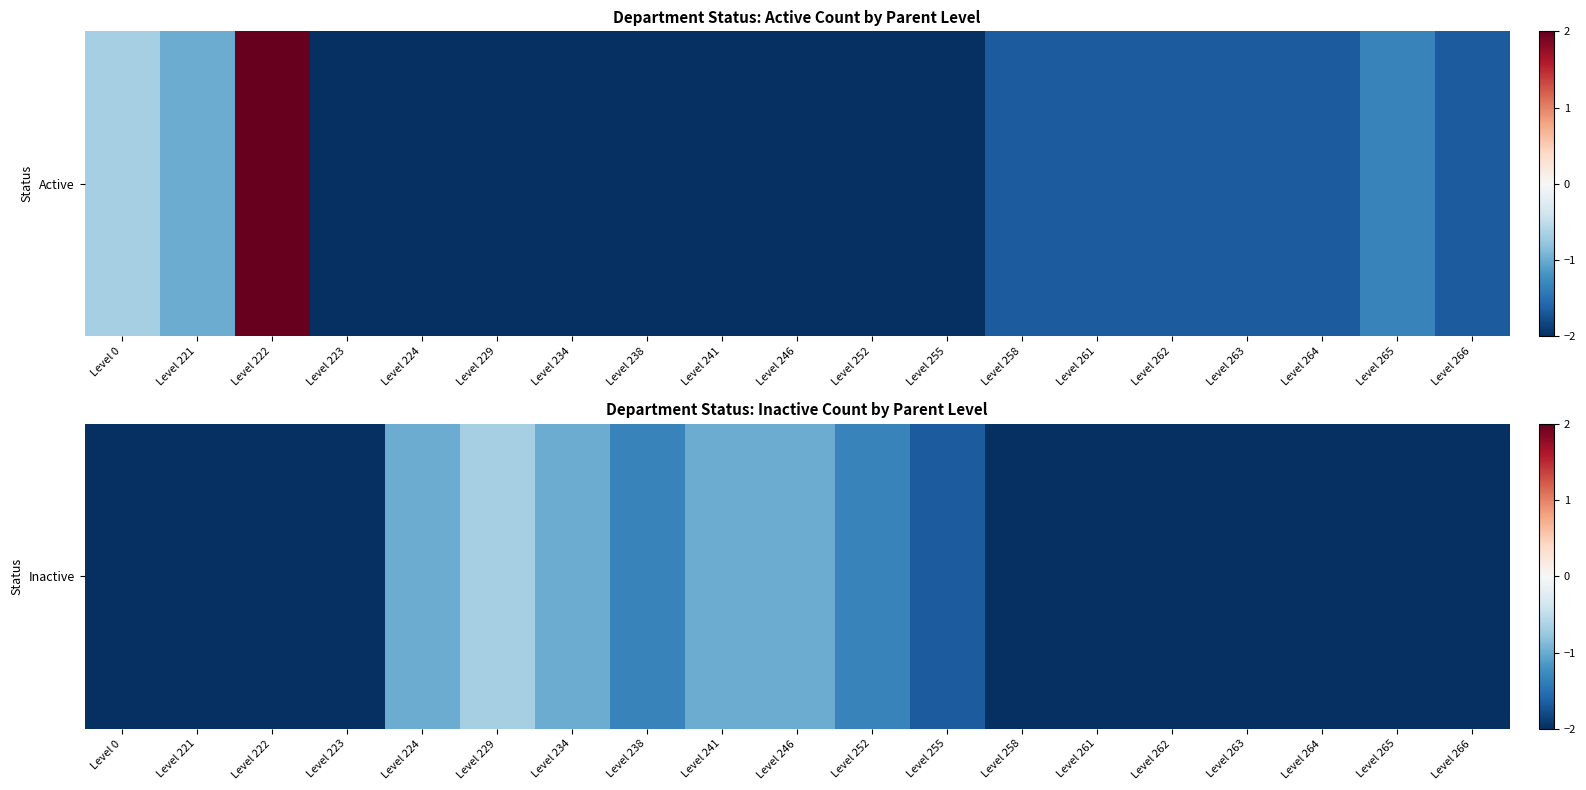

Which has a higher value, Level 238 or Level 0?

Level 238